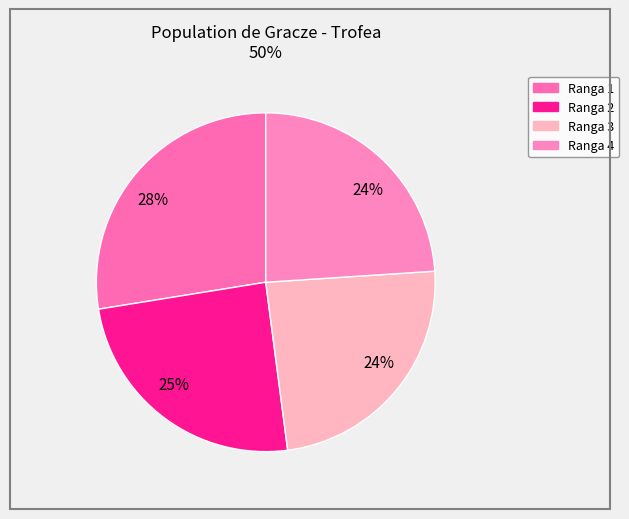

Is there a majority slice in this chart?

No